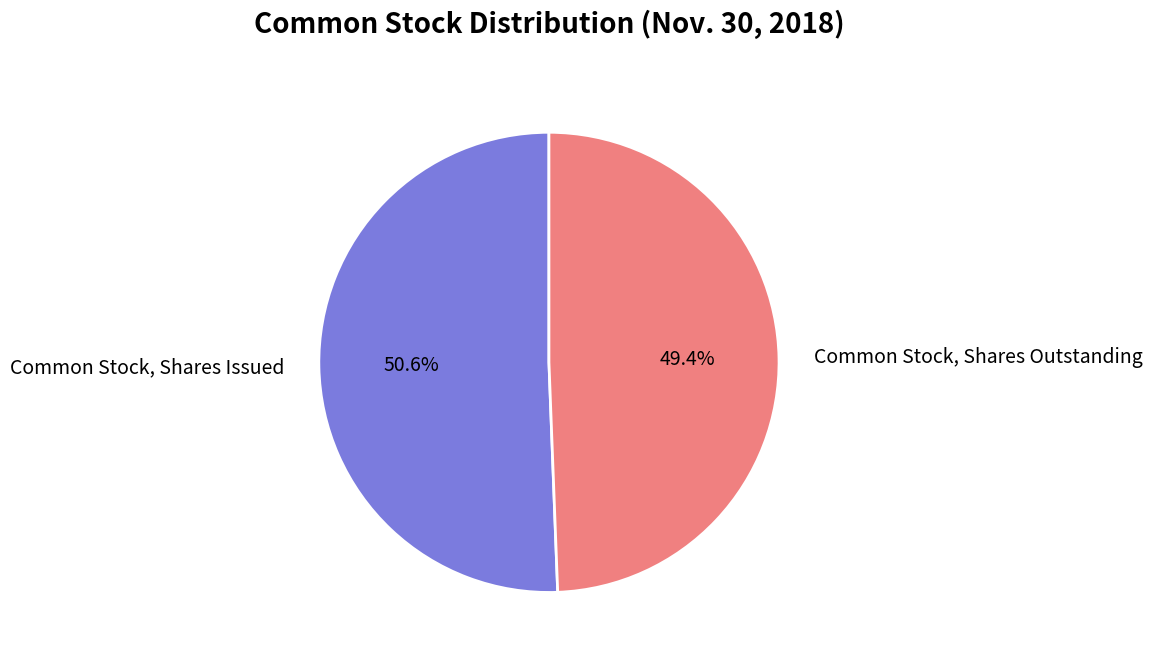

To the nearest percent, what is the combined percentage of Common Stock, Shares Issued and Common Stock, Shares Outstanding?

100%